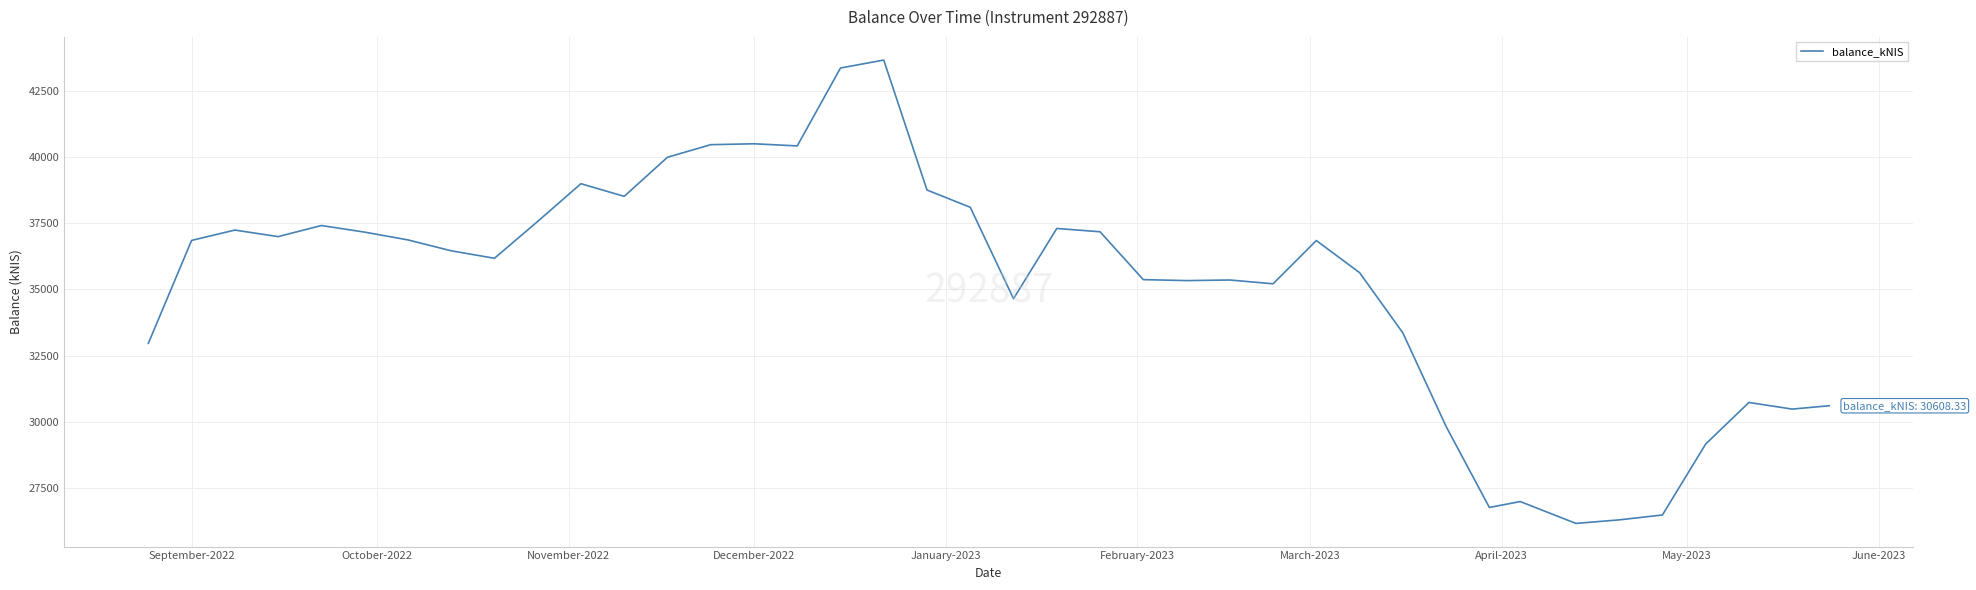

How many categories are shown in the chart?

40